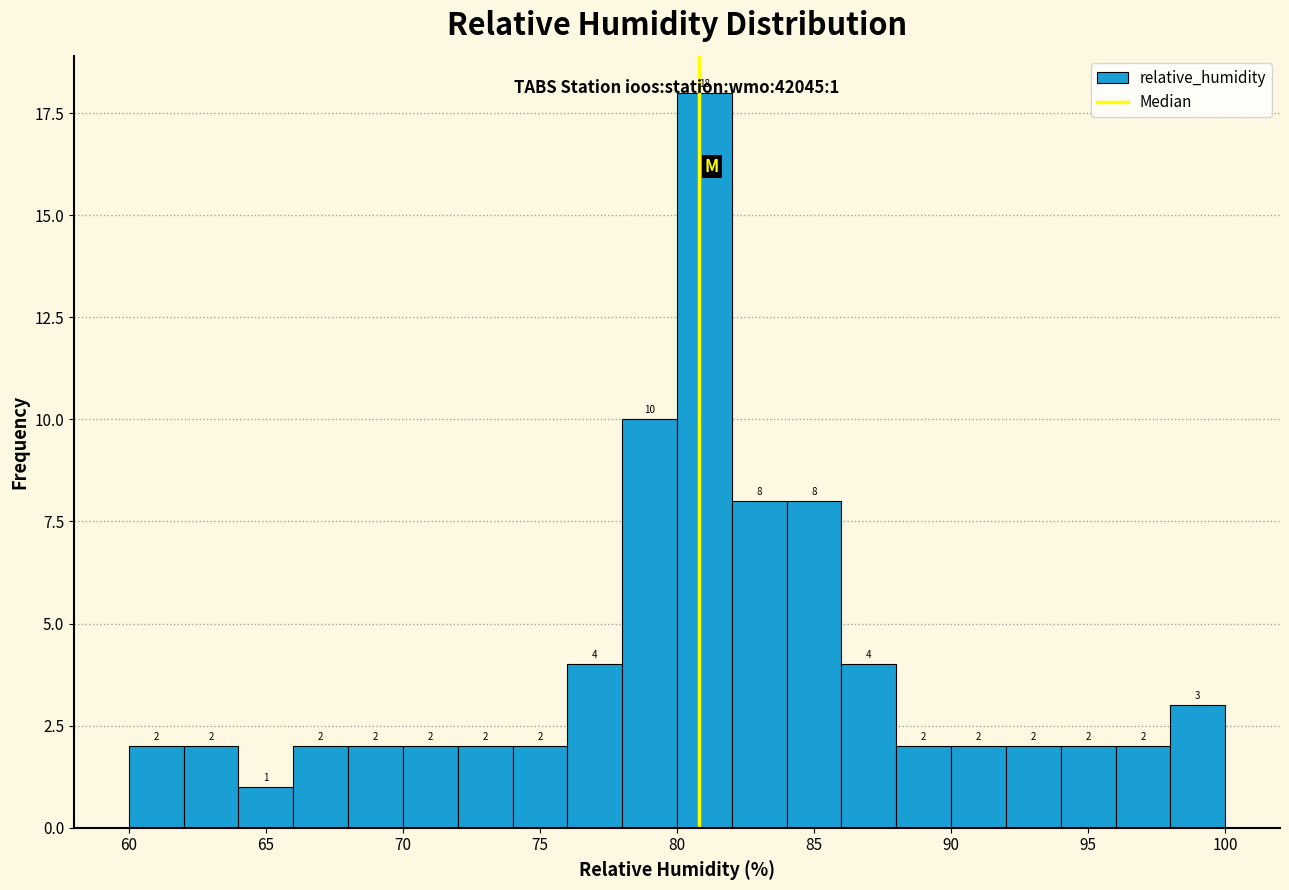

Reading left to right, list every bar in this chart as the range it spans on the x-axis followed by its height.

60 to 62: 2
62 to 64: 2
64 to 66: 1
66 to 68: 2
68 to 70: 2
70 to 72: 2
72 to 74: 2
74 to 76: 2
76 to 78: 4
78 to 80: 10
80 to 82: 18
82 to 84: 8
84 to 86: 8
86 to 88: 4
88 to 90: 2
90 to 92: 2
92 to 94: 2
94 to 96: 2
96 to 98: 2
98 to 100: 3